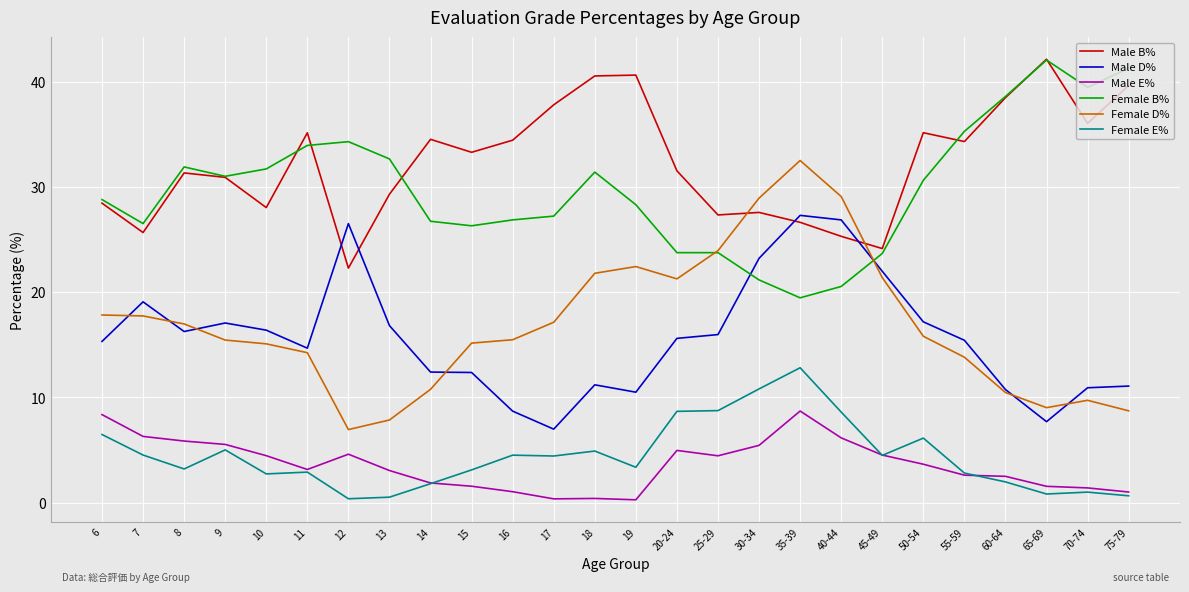

At how many categories does at least one series exceed 6?

26